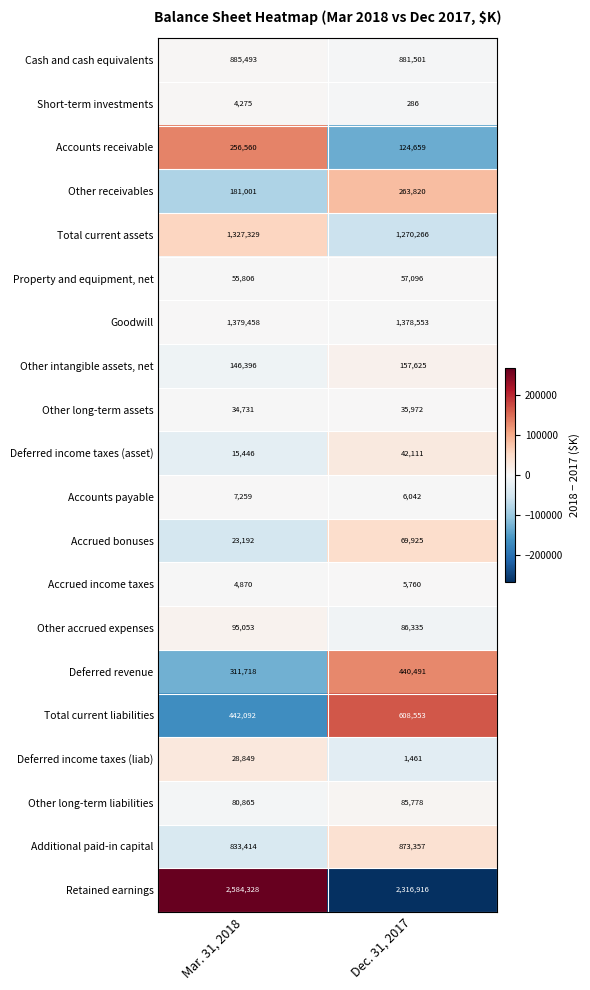

What is the minimum value for Total current liabilities?

442092